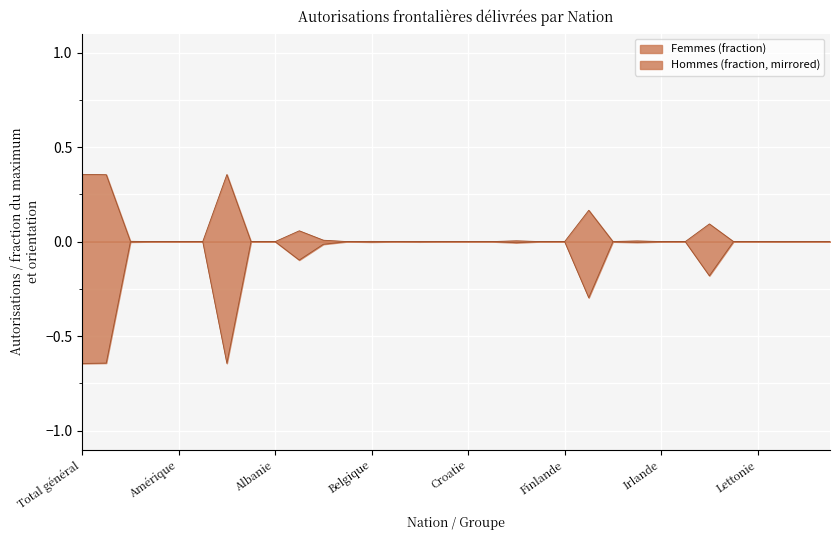

Rank the series by their average value, from lowest to highest.

Hommes, Femmes